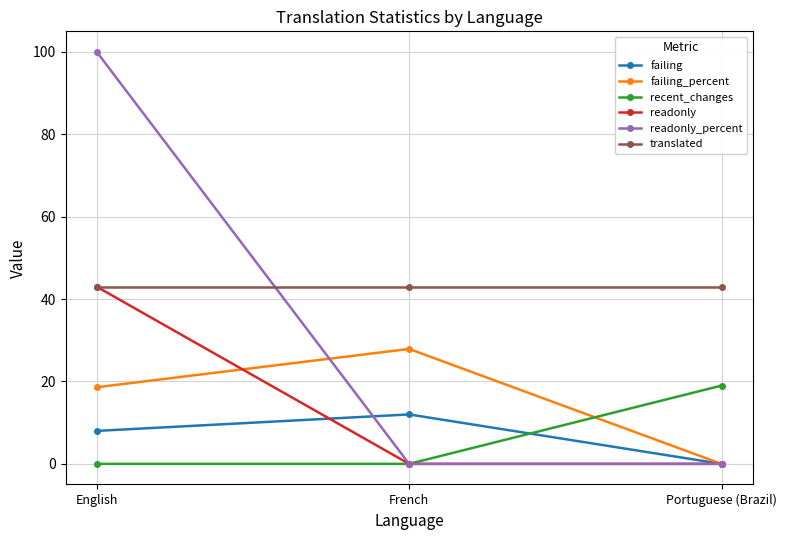

Which category has the highest value in the failing series?

French